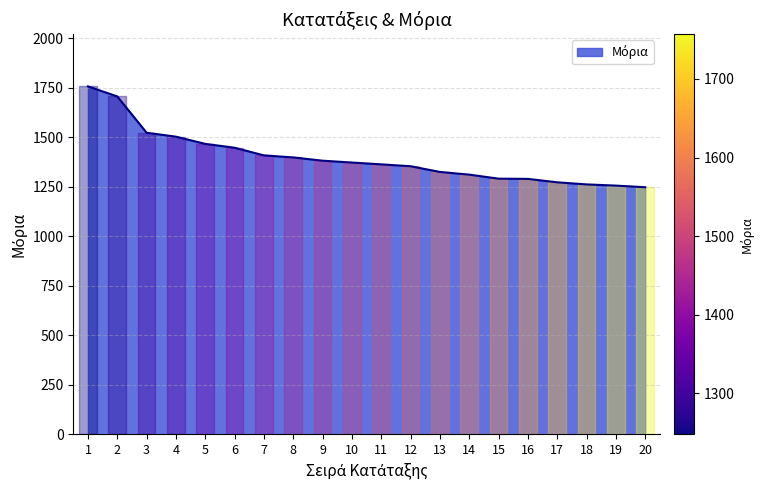

Approximately how many times larger is the value at 11 compared to 16?

1.1